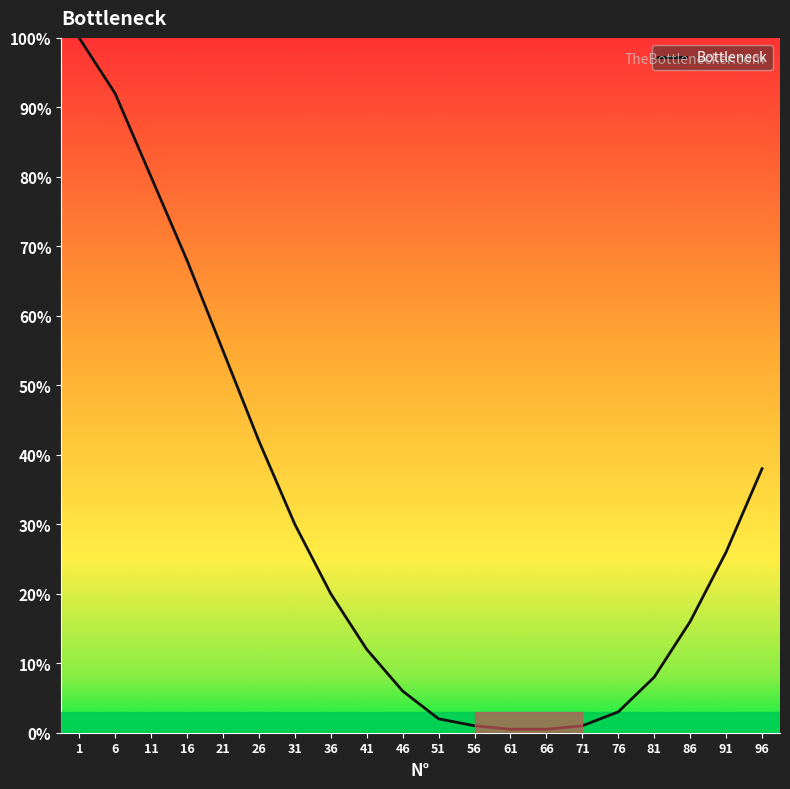

Does the chart have visible grid lines?

No